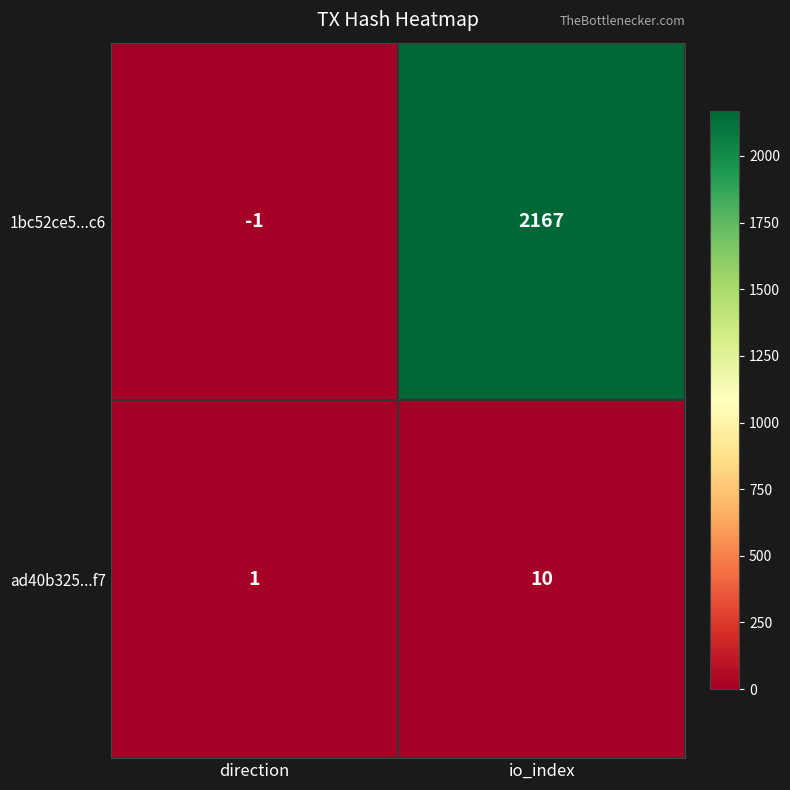

Reading left to right, transcribe all the data shown in this chart.

1bc52ce5...c6: -1	2167
ad40b325...f7: 1	10